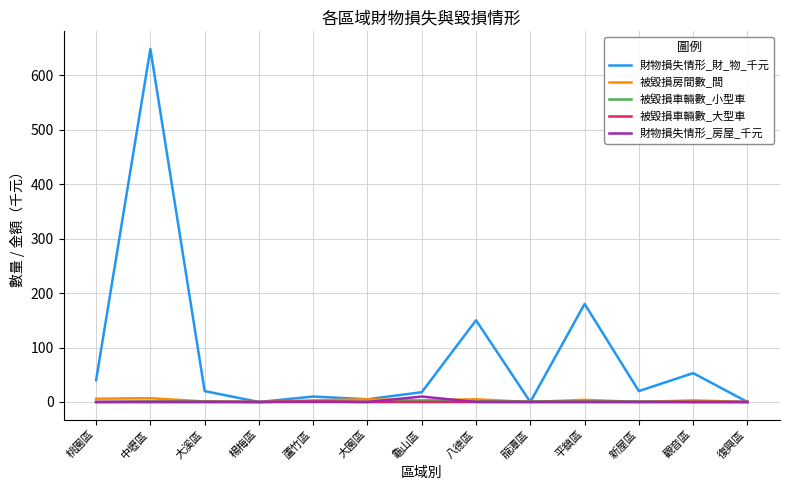

What are all the series names shown in the legend?

財物損失情形_財_物_千元, 被毀損房間數_間, 被毀損車輛數_小型車, 被毀損車輛數_大型車, 財物損失情形_房屋_千元